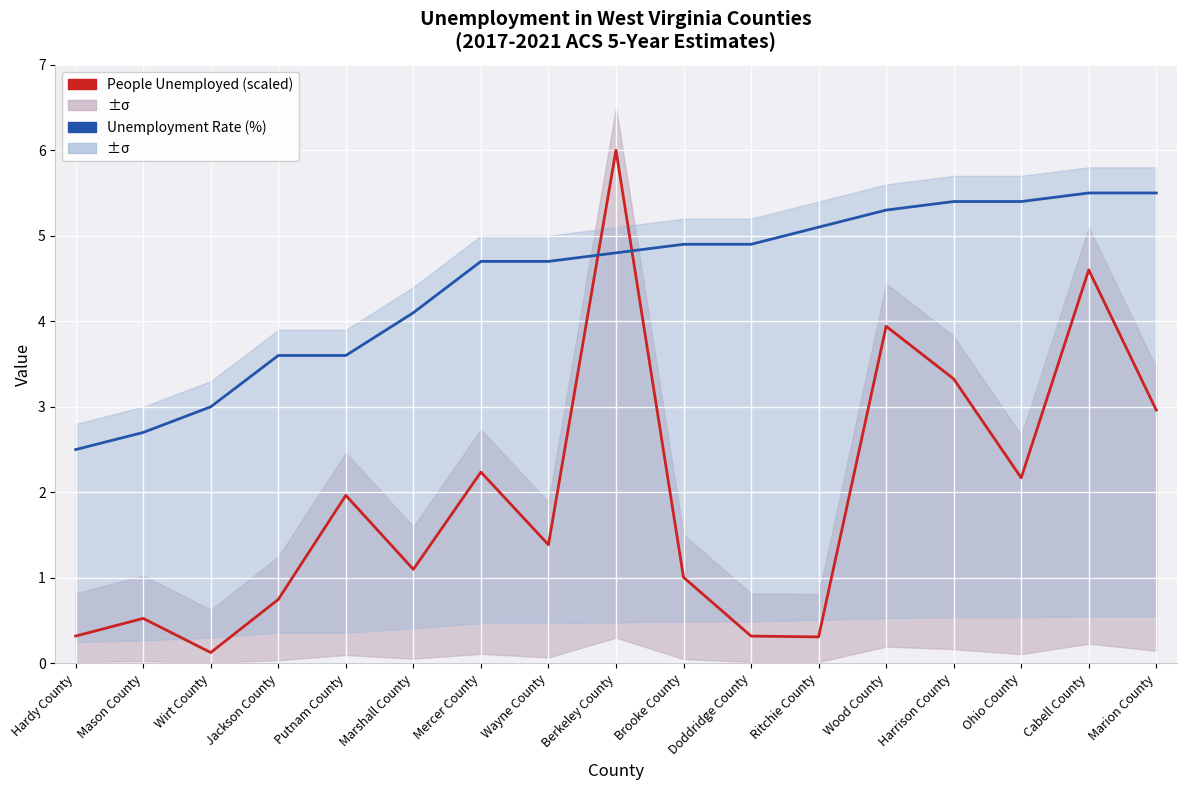

What is the difference between the second highest and second lowest values in the Unemployment Rate (%) series?

2.8